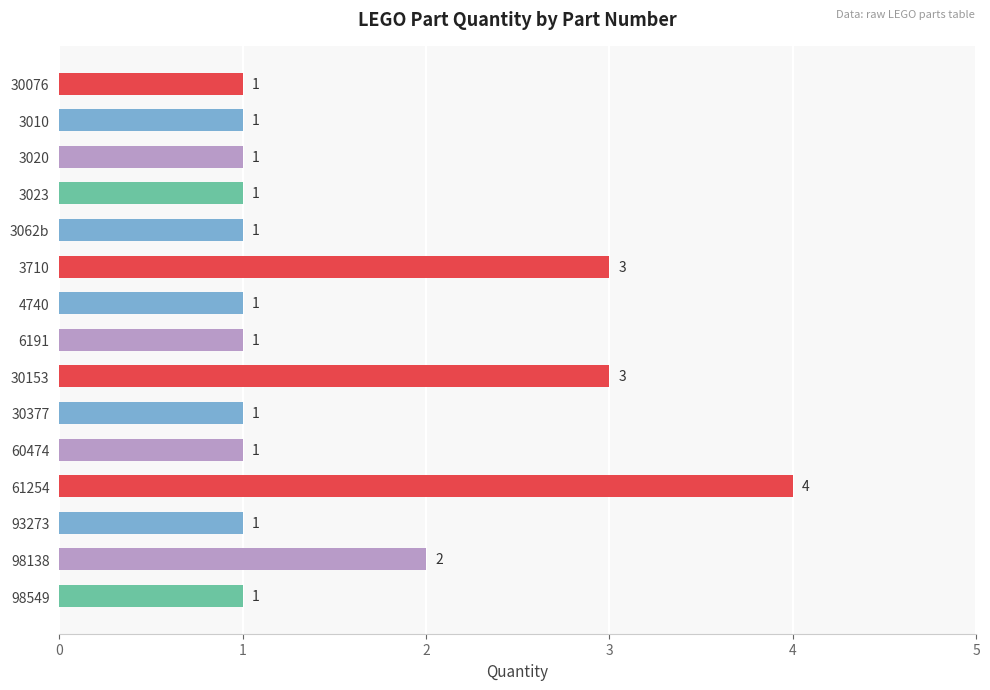

What is the difference between the maximum and minimum values?

3